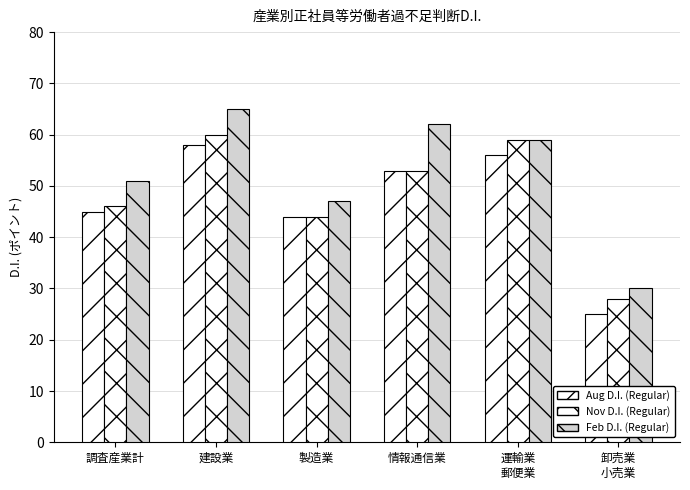

What is the difference between the maximum and minimum values in the Nov D.I. (Regular) series?

32